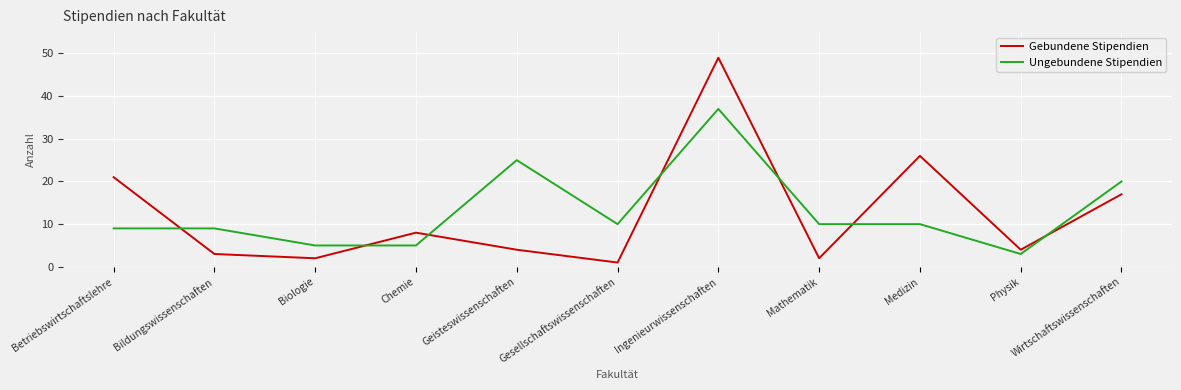

What is the maximum value shown in the chart?

49